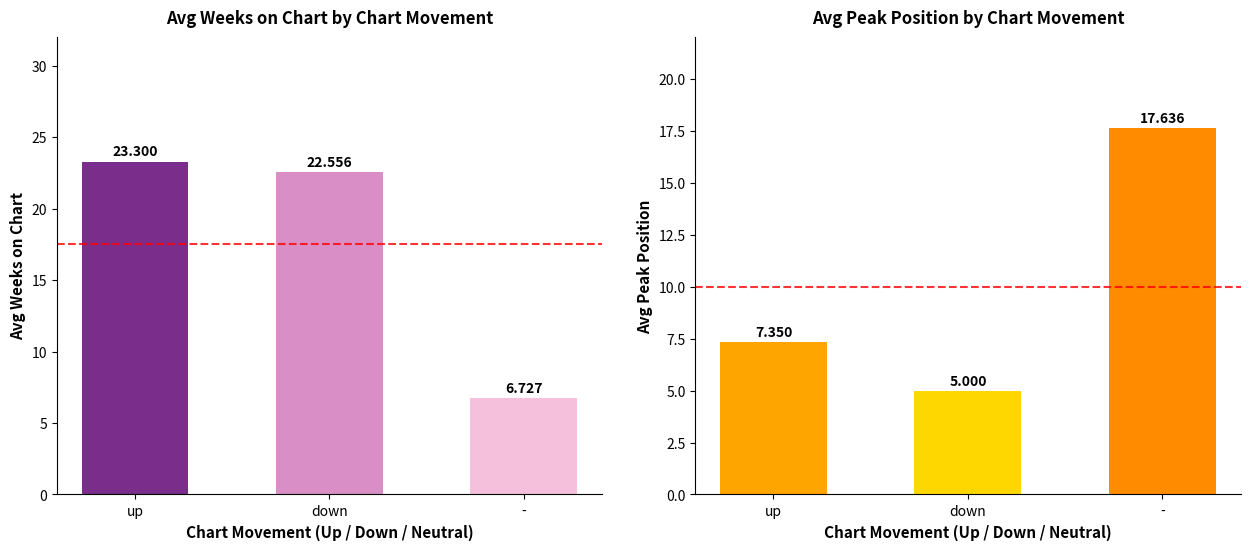

Which series changed the most between up and down?

Avg Peak Position